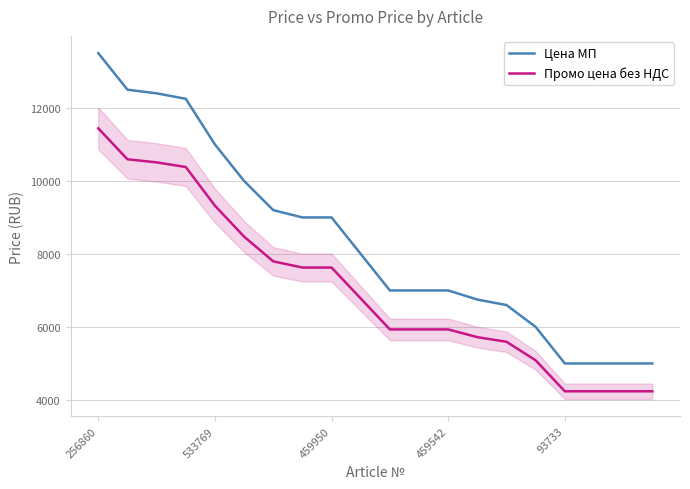

What is the greatest value displayed?

13500.0